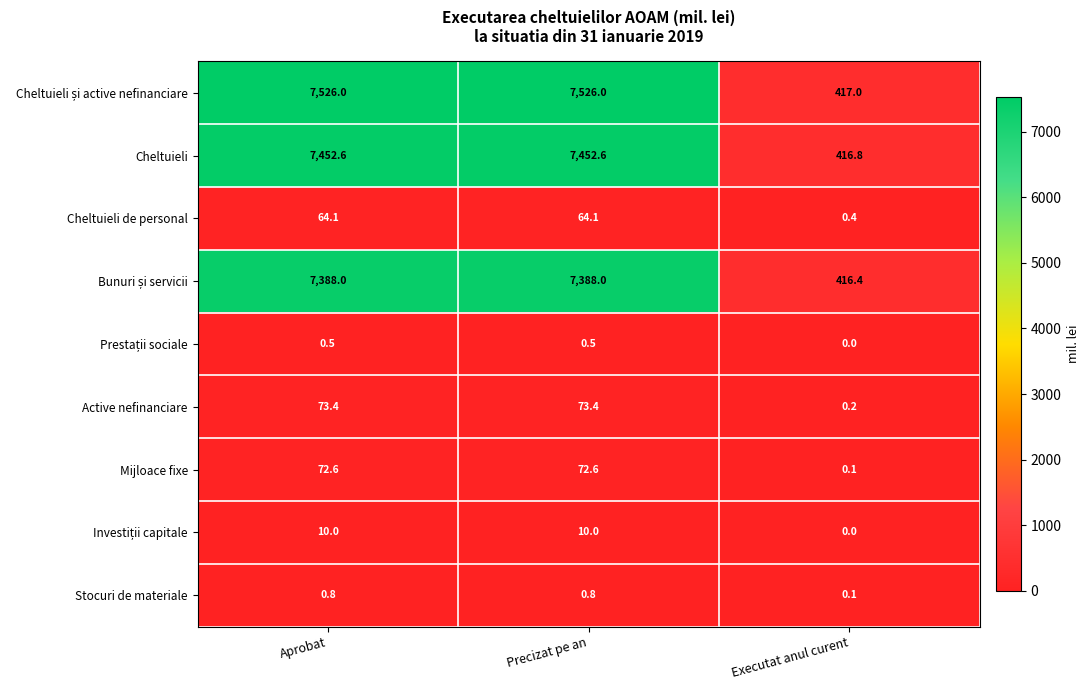

What is the spread (max minus min) of values at Precizat pe an?

7525.5